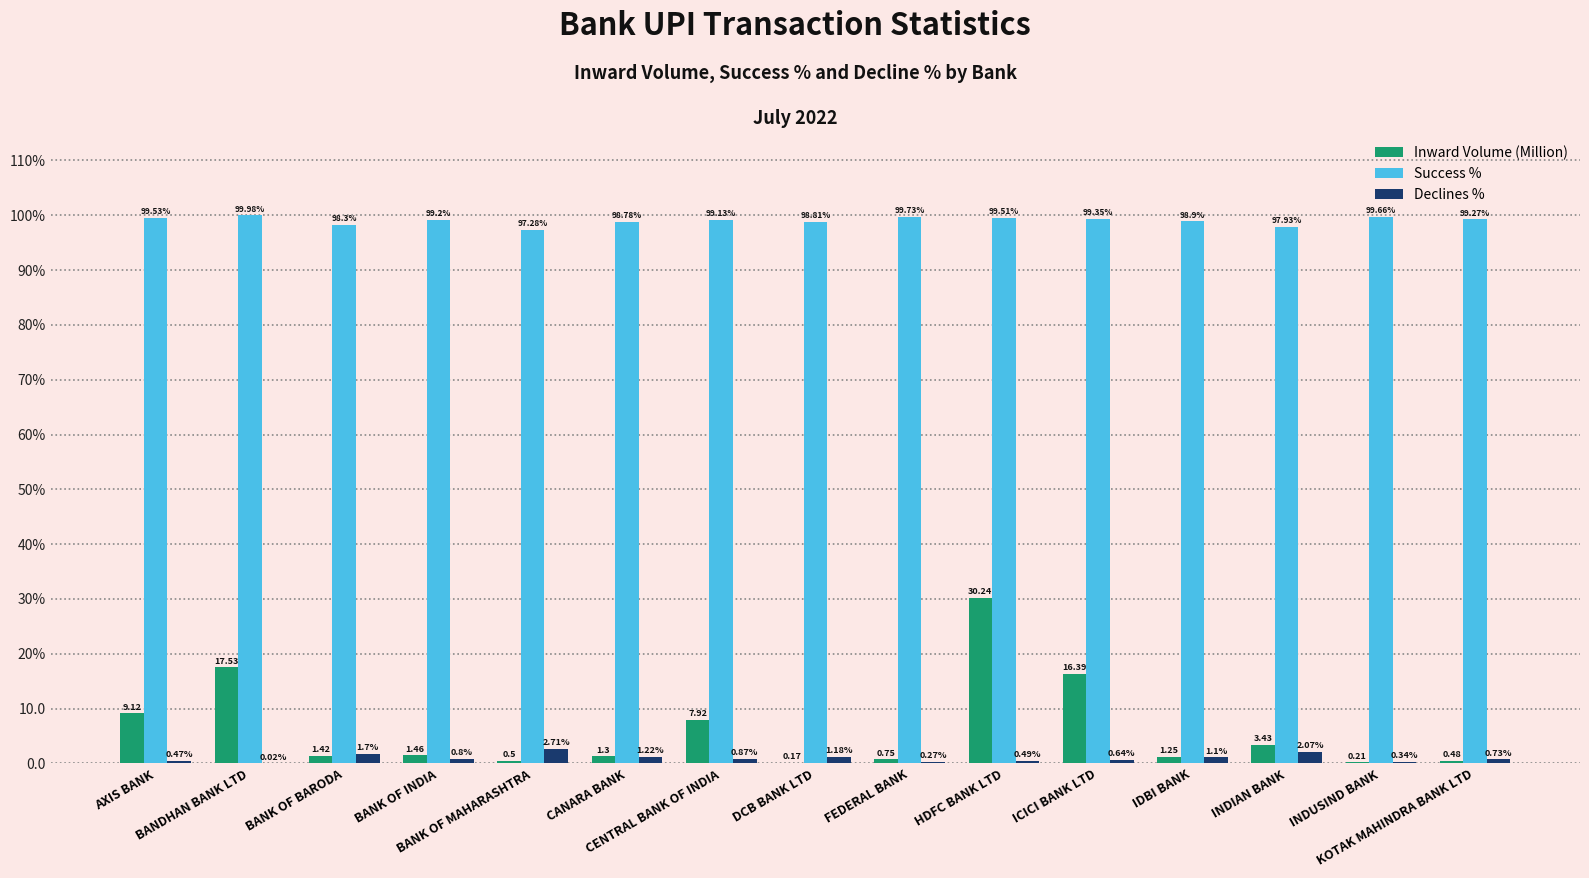

Does the chart contain stacked bars?

No